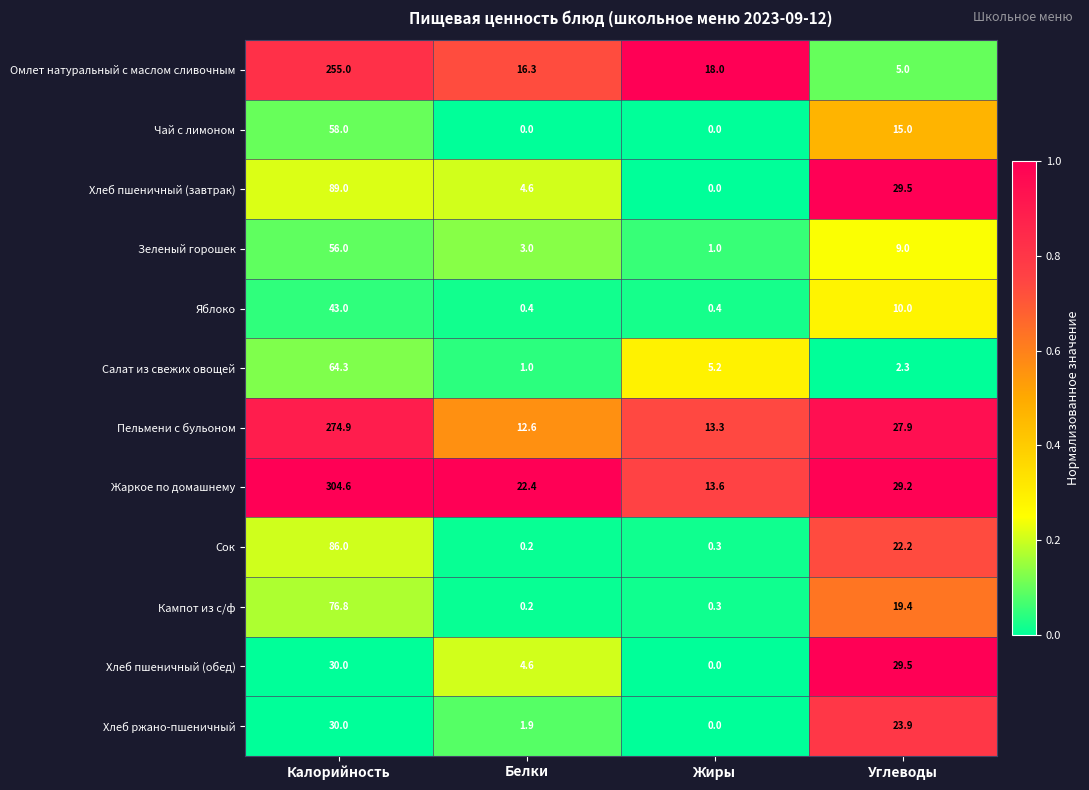

At which category is the sum across all series the highest?

Калорийность